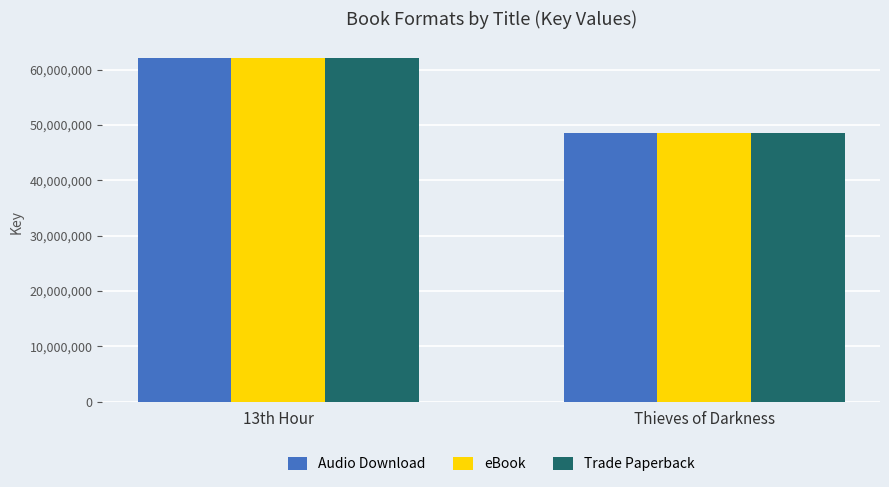

Are the bars grouped side by side (vs. stacked)?

Yes